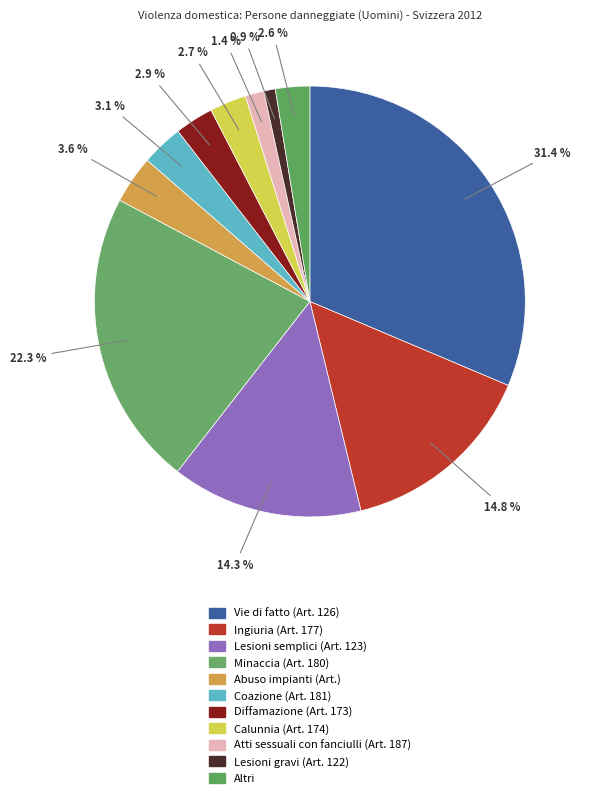

Is Vie di fatto (Art. 126) the majority of the pie?

No